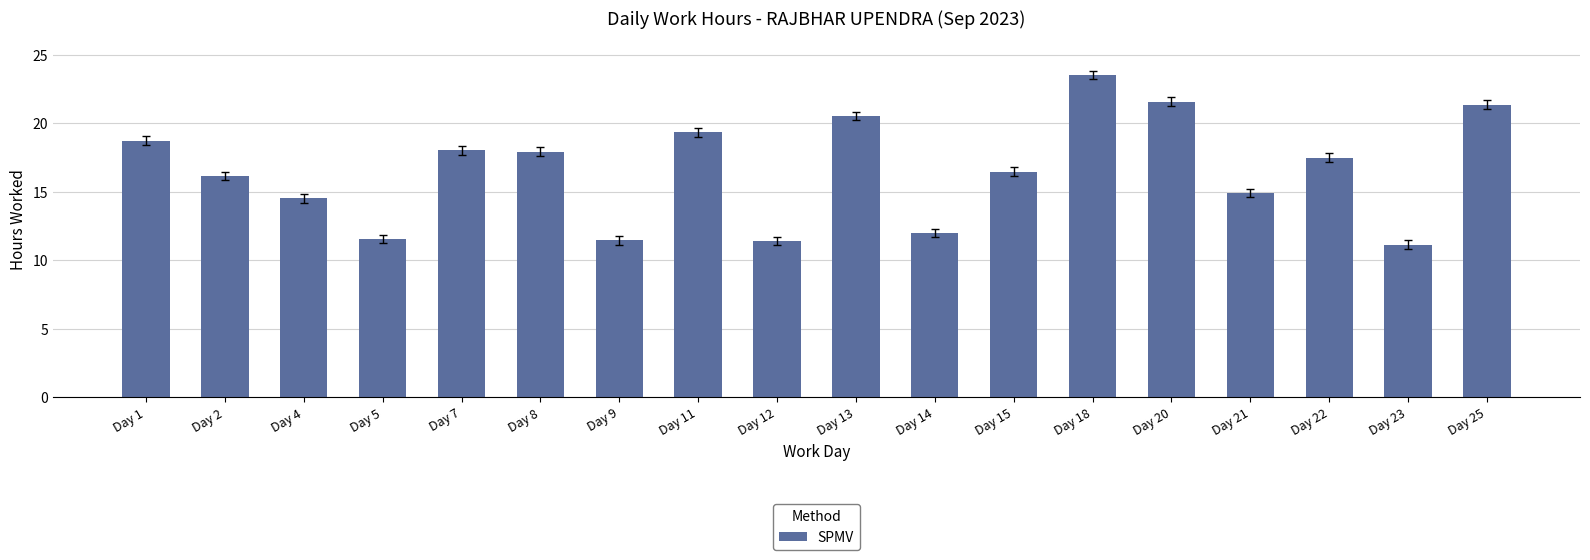

The chart shows a value of 10.5 at Day 18. True or false?

False